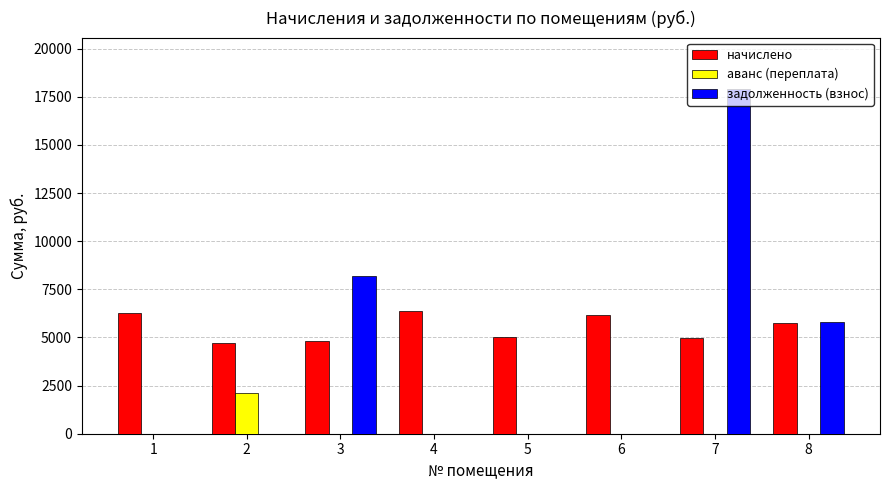

What are all the series names shown in the legend?

начислено, аванс (переплата), задолженность (взнос)